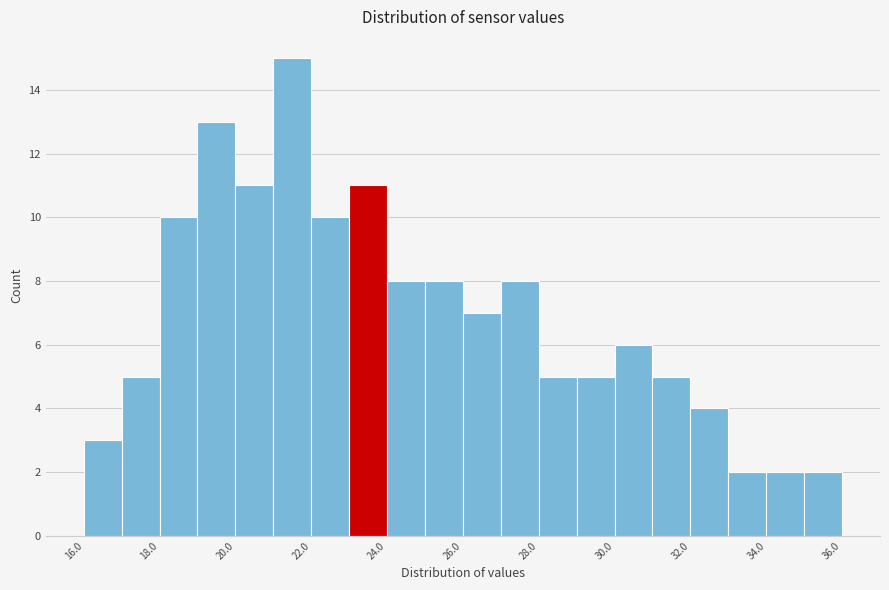

Reading left to right, transcribe this chart: for each bar, give the range it covers on the x-axis and its height. The values are not printed on the chart, so give them approximately, as read against the axis.

16 to 17: 3
17 to 18: 5
18 to 19: 10
19 to 20: 13
20 to 21: 11
21 to 22: 15
22 to 23: 10
23 to 24: 11
24 to 25: 8
25 to 26: 8
26 to 27: 7
27 to 28: 8
28 to 29: 5
29 to 30: 5
30 to 31: 6
31 to 32: 5
32 to 33: 4
33 to 34: 2
34 to 35: 2
35 to 36: 2